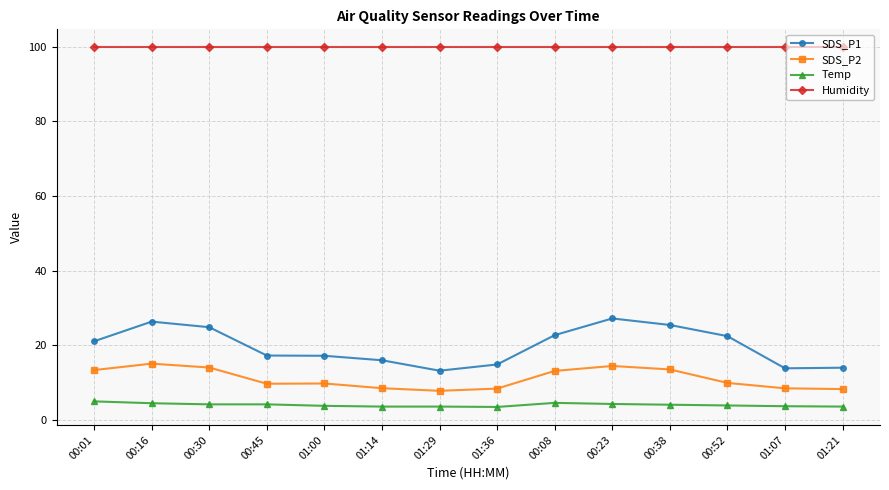

The SDS_P2 series shows 8.4 at 01:14. True or false?

True